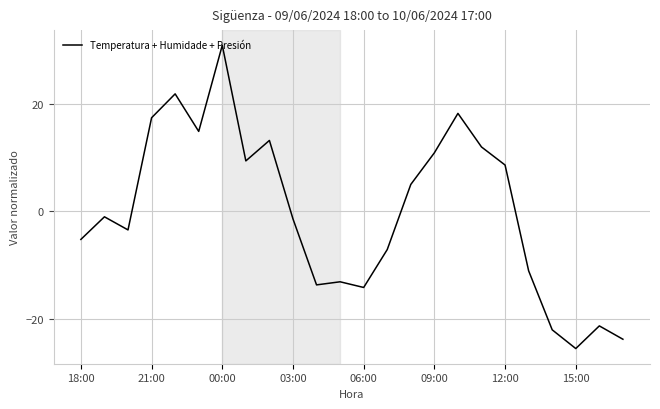

What is the minimum value shown in the chart?

-25.5